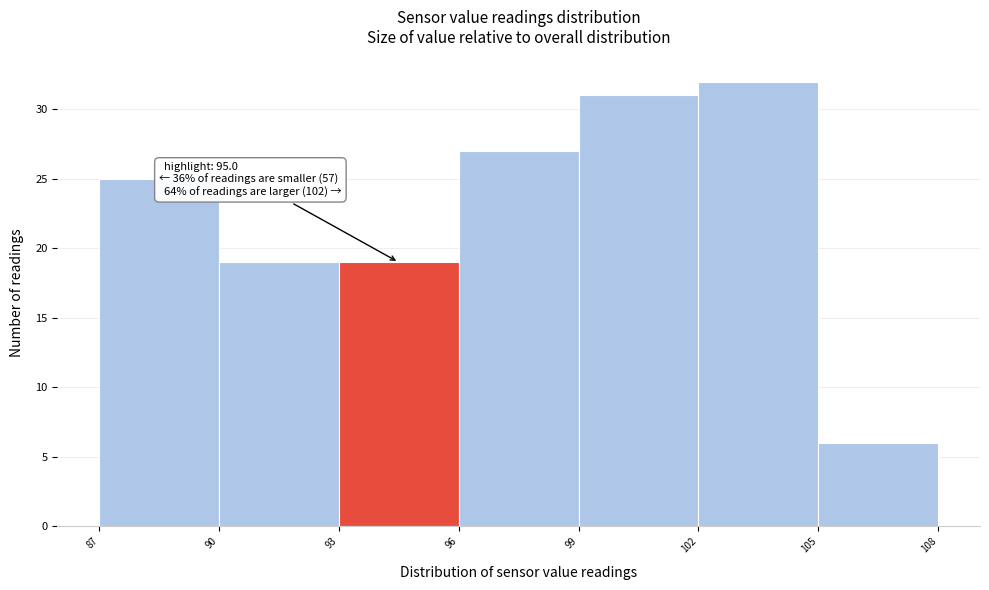

Over which range of the x-axis is the bar tallest?

102 to 105